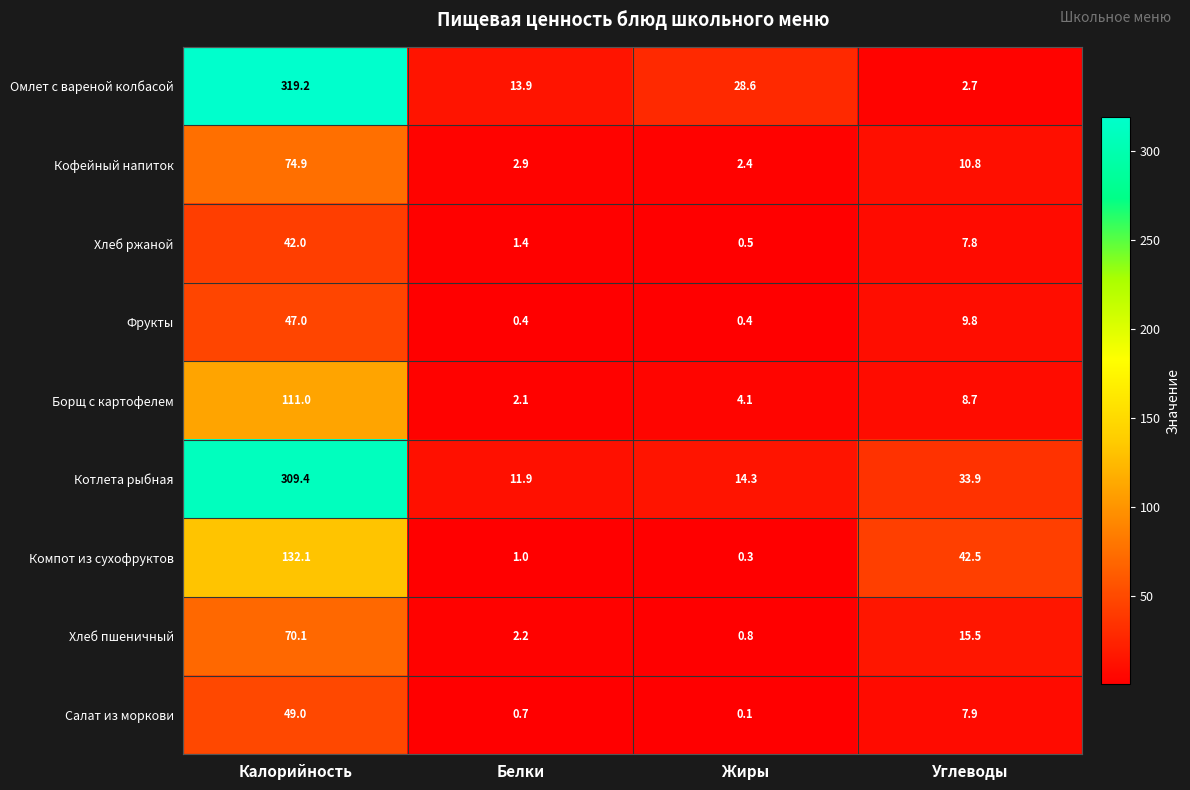

At which category does the chart reach its peak across all series?

Калорийность